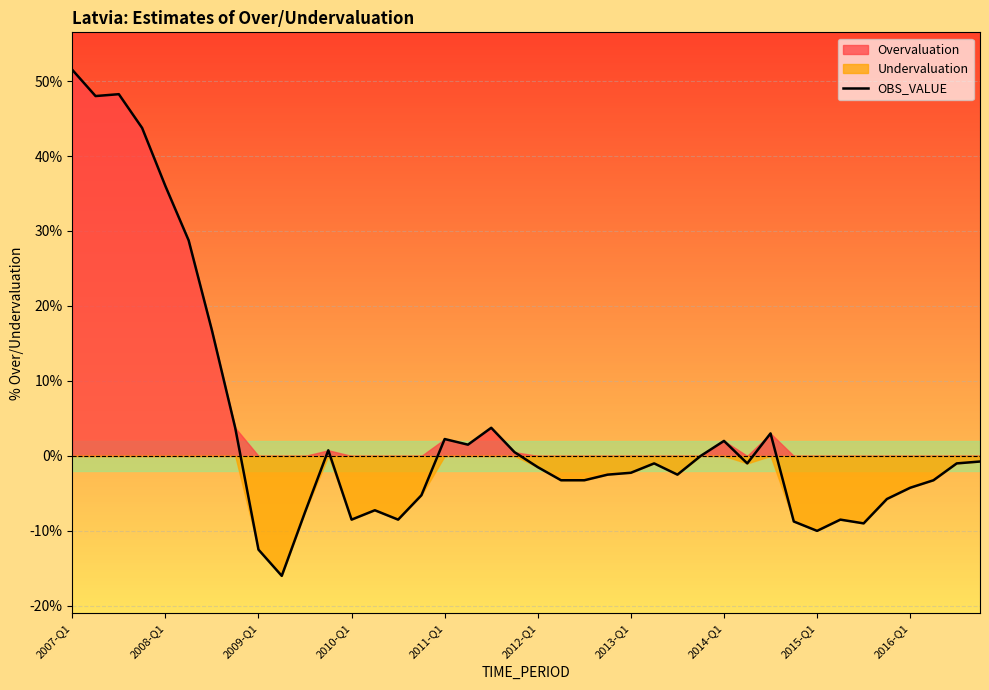

What is the difference between the second highest and second lowest values?

60.8